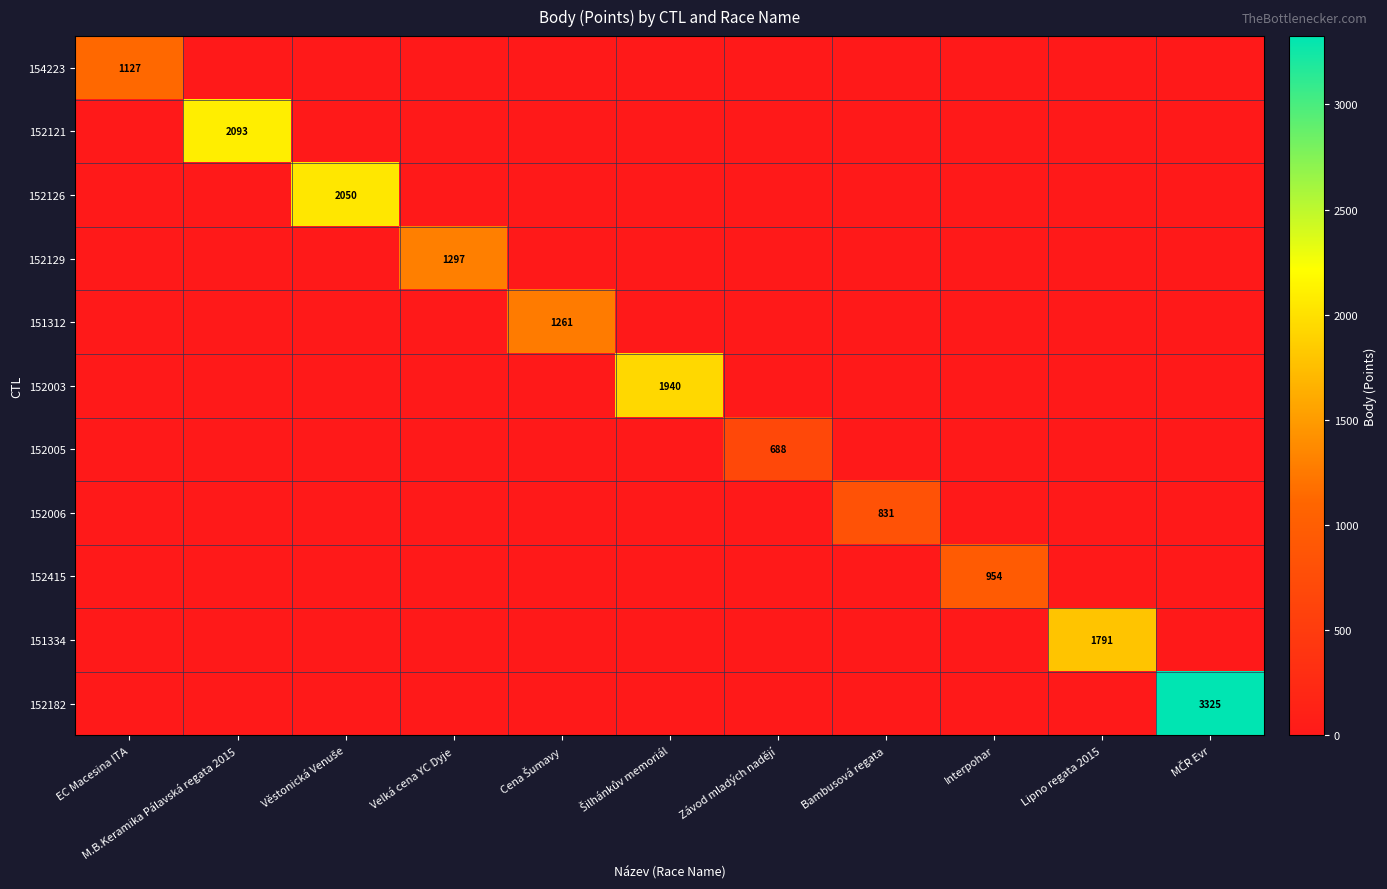

What is the total value across all series at Velká cena YC Dyje?

1297